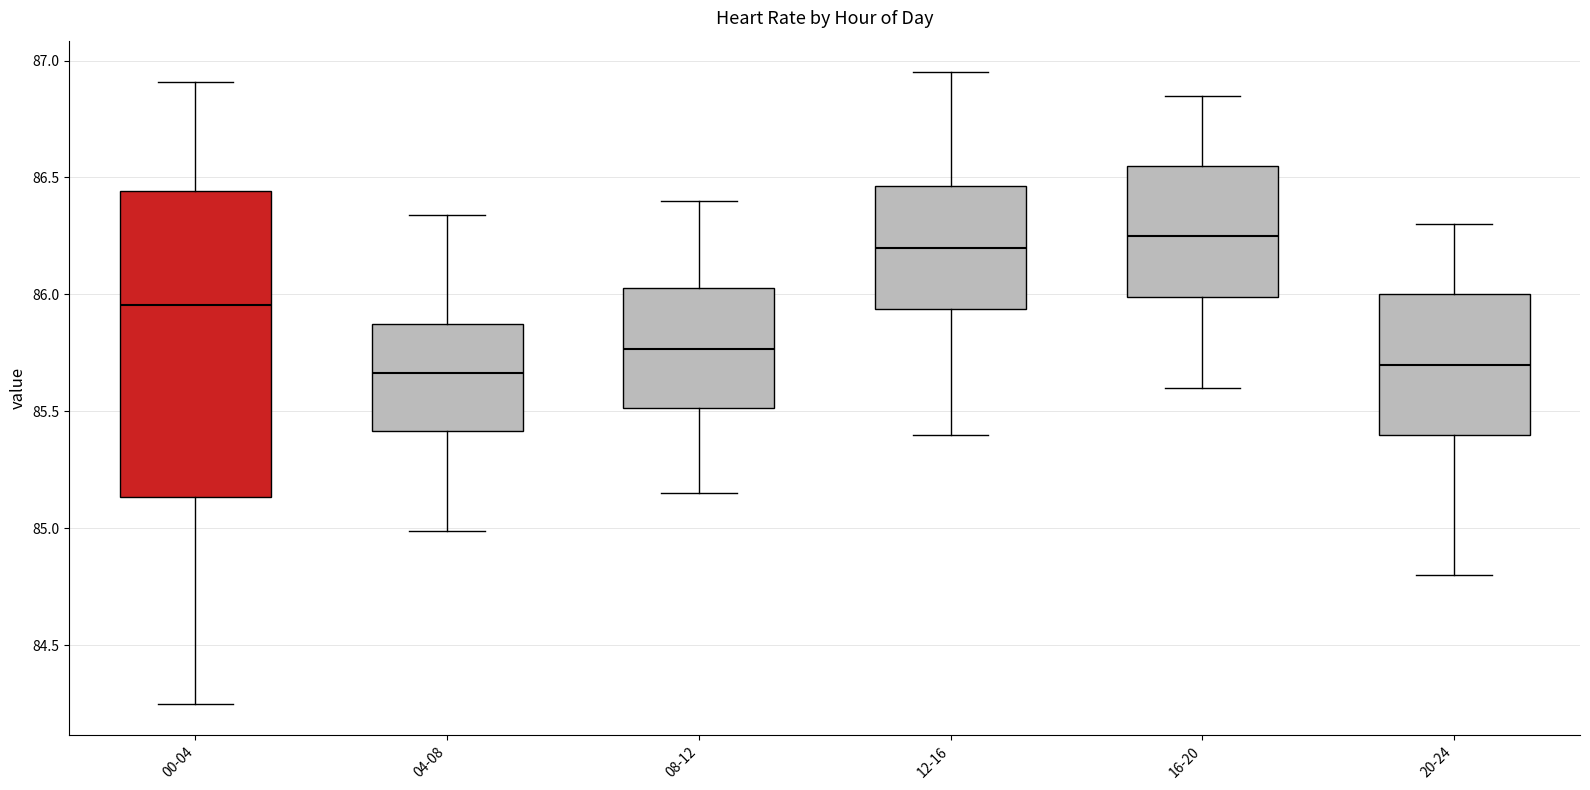

Reading left to right, read every box against the y-axis: the position of its median line, the range the box covers, and the ends of its whiskers. The values are not printed on the chart, so give them approximately, as read against the axis.

00-04: median 85.95, box 85.15 to 86.45, whiskers 84.25 to 86.90
04-08: median 85.65, box 85.40 to 85.90, whiskers 85.00 to 86.35
08-12: median 85.75, box 85.50 to 86.05, whiskers 85.15 to 86.40
12-16: median 86.20, box 85.95 to 86.45, whiskers 85.40 to 86.95
16-20: median 86.25, box 86.00 to 86.55, whiskers 85.60 to 86.85
20-24: median 85.70, box 85.40 to 86.00, whiskers 84.80 to 86.30